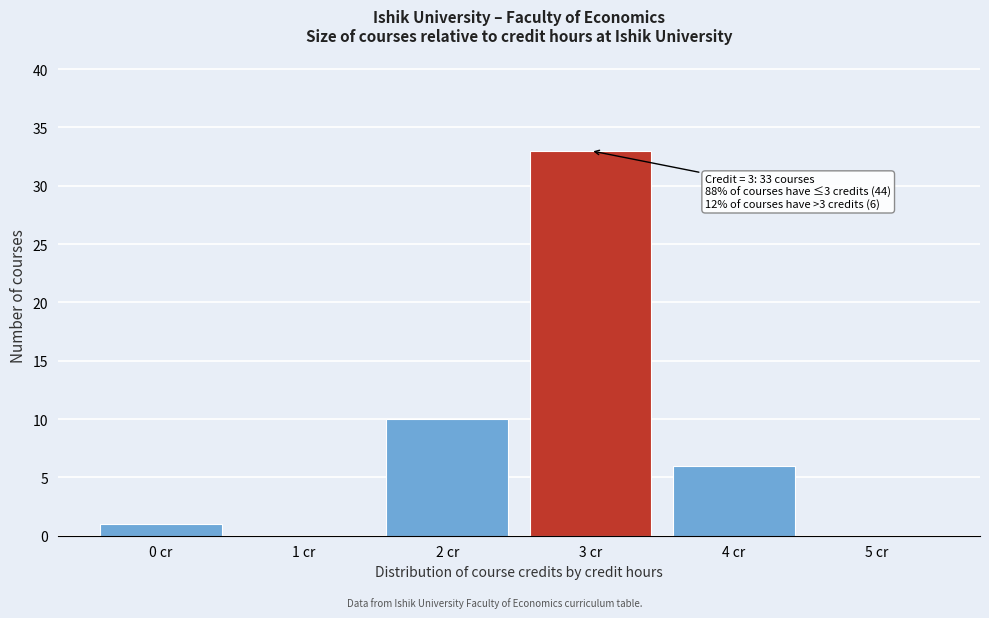

Reading right to left, transcribe all the data shown in this chart.

5 cr=0	4 cr=6	3 cr=33	2 cr=10	1 cr=0	0 cr=1